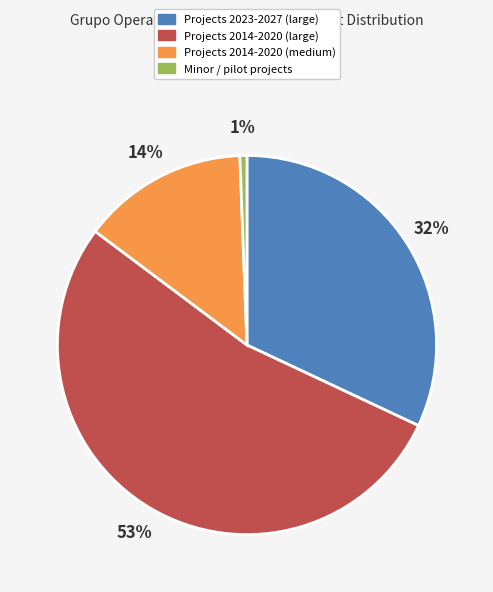

Does any single category account for the majority?

Yes